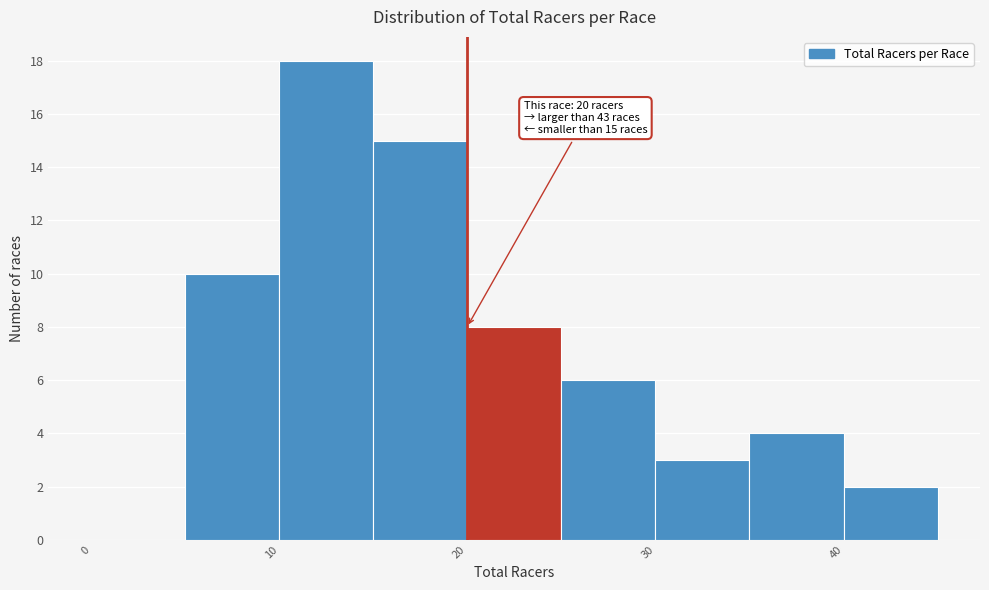

Over which range of the x-axis is the bar tallest?

10 to 15